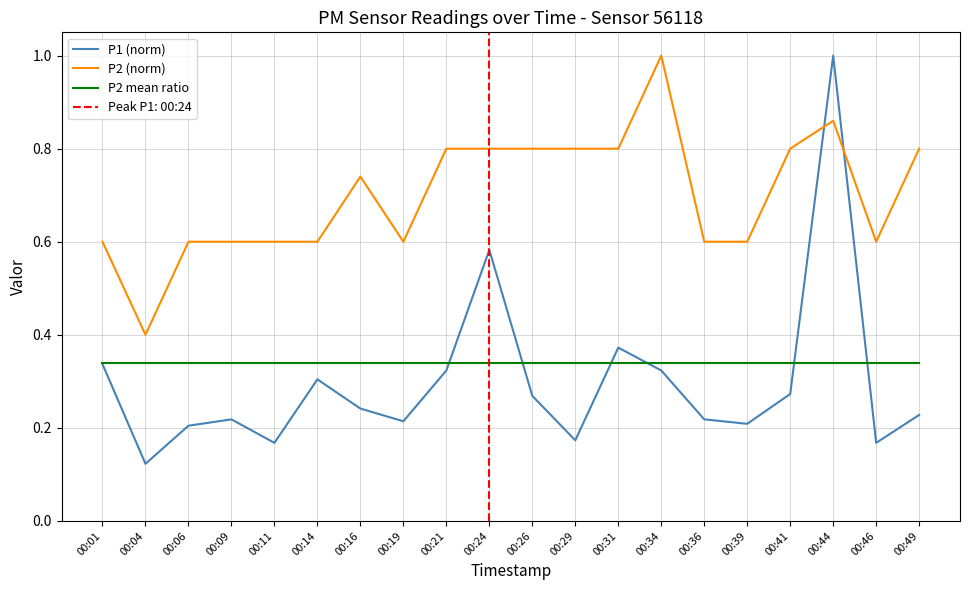

What is the difference between the second highest and second lowest values in the P1 (norm) series?

0.4